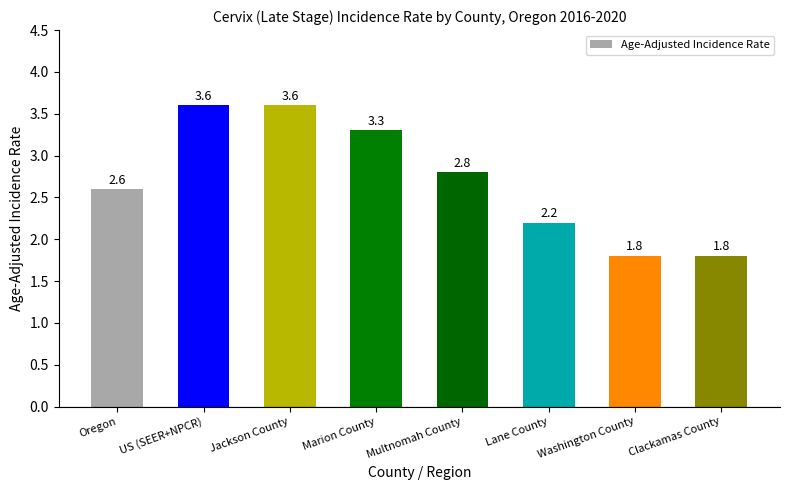

What is the label of the 1st bar from the left?

Oregon